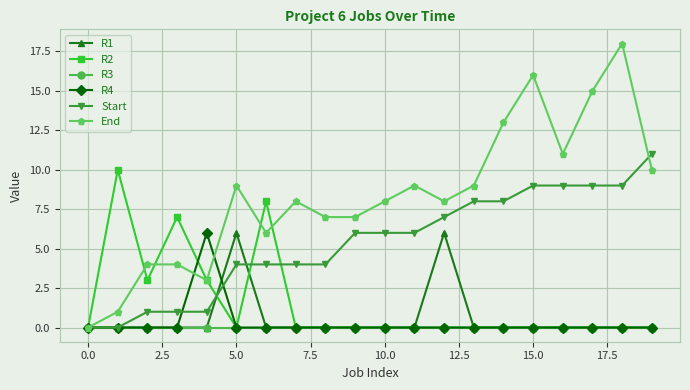

True or false: End has more than 0 points higher than both neighbors.

True